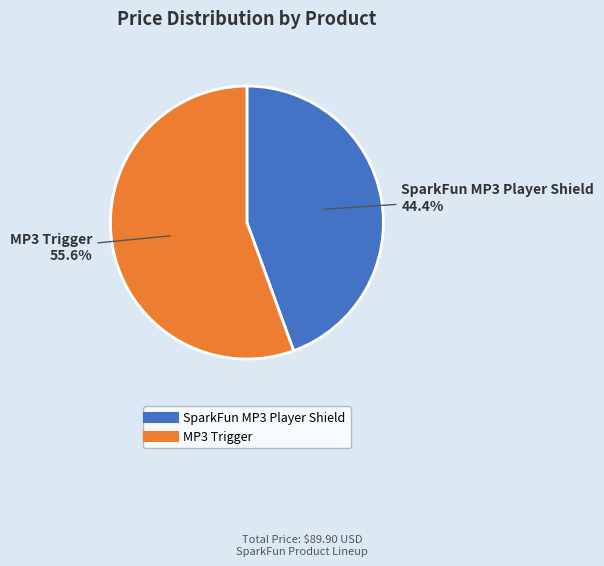

How many segments does this pie chart have?

2